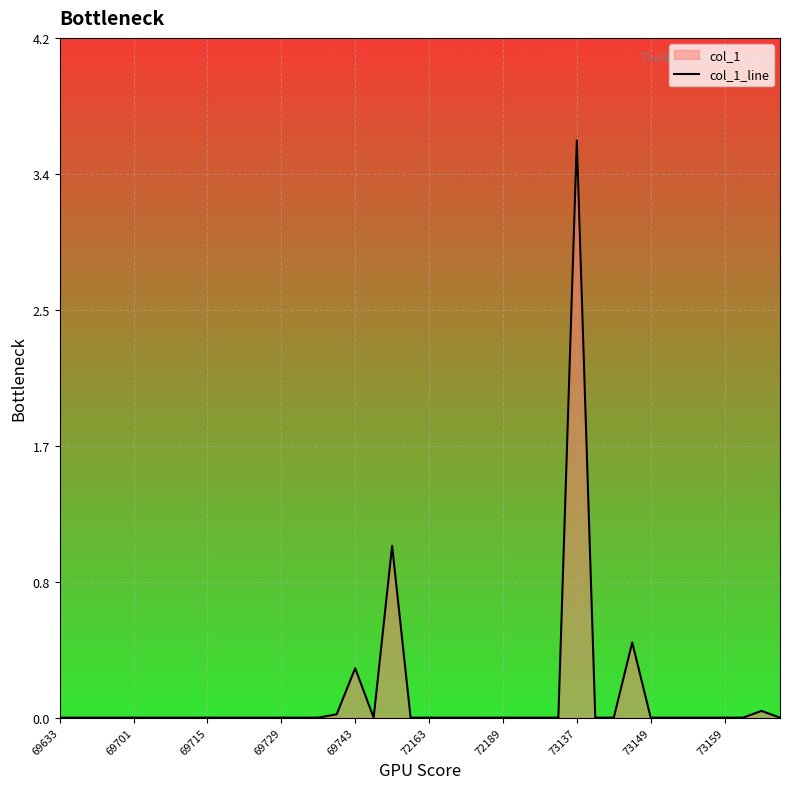

How many positive values are there?

6